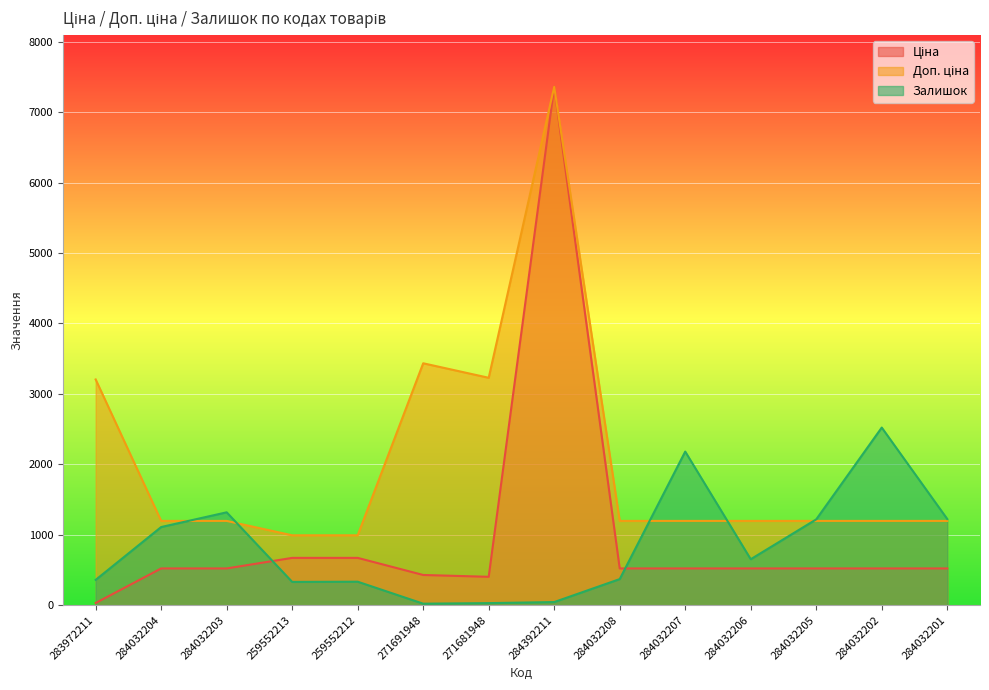

True or false: Доп. ціна has more than 0 points higher than both neighbors.

True